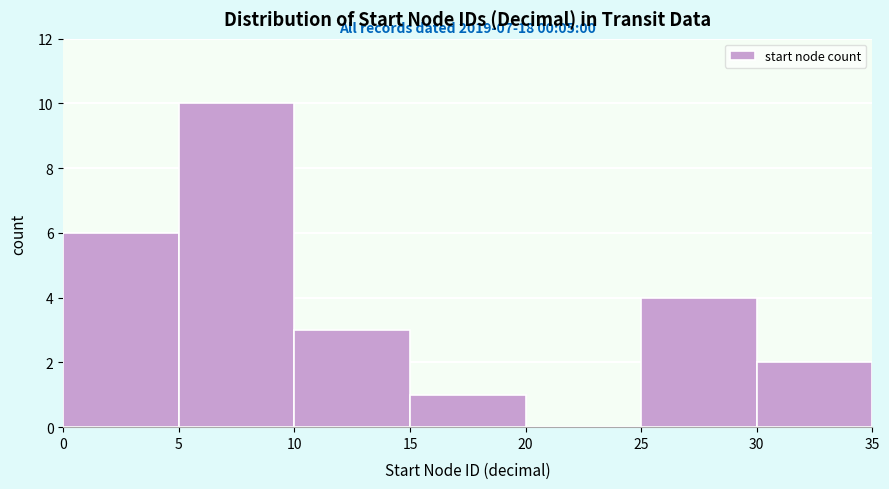

Which range on the x-axis has the tallest bar?

5 to 10